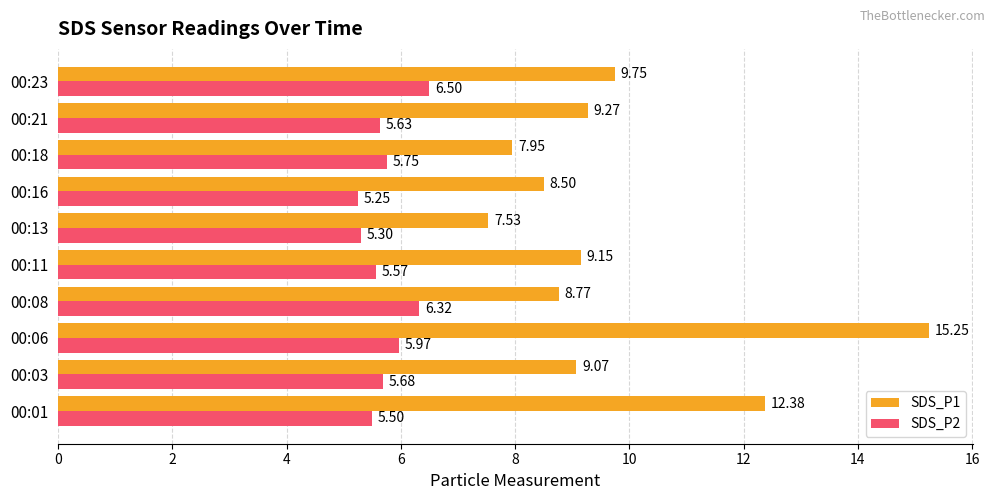

List the series in order of their overall mean, highest first.

SDS_P1, SDS_P2